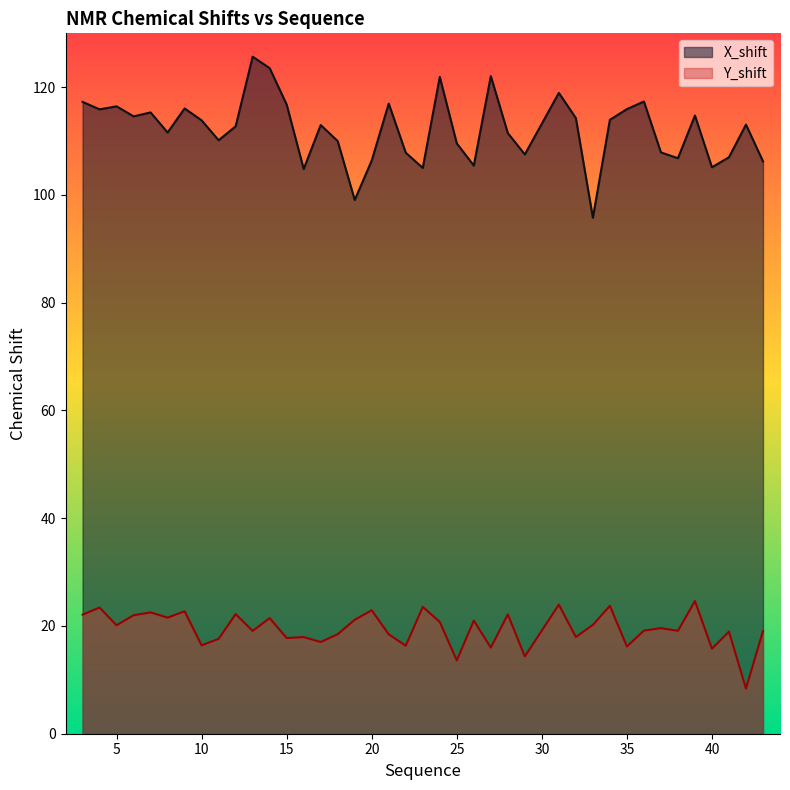

Which series has the largest total across all categories?

X_shift